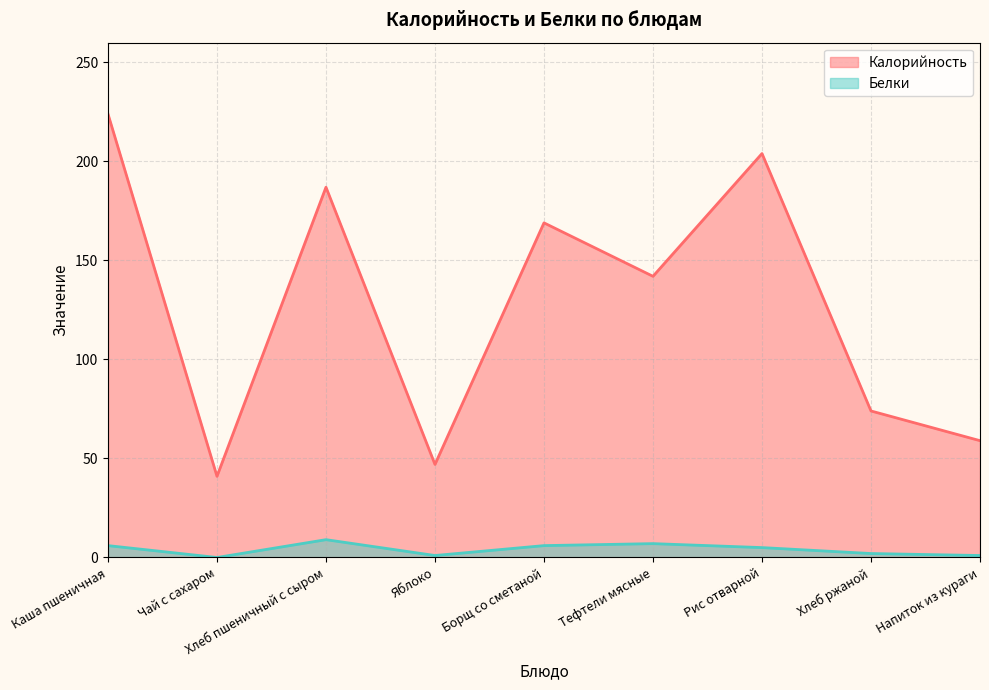

How many categories are shown in the chart?

9